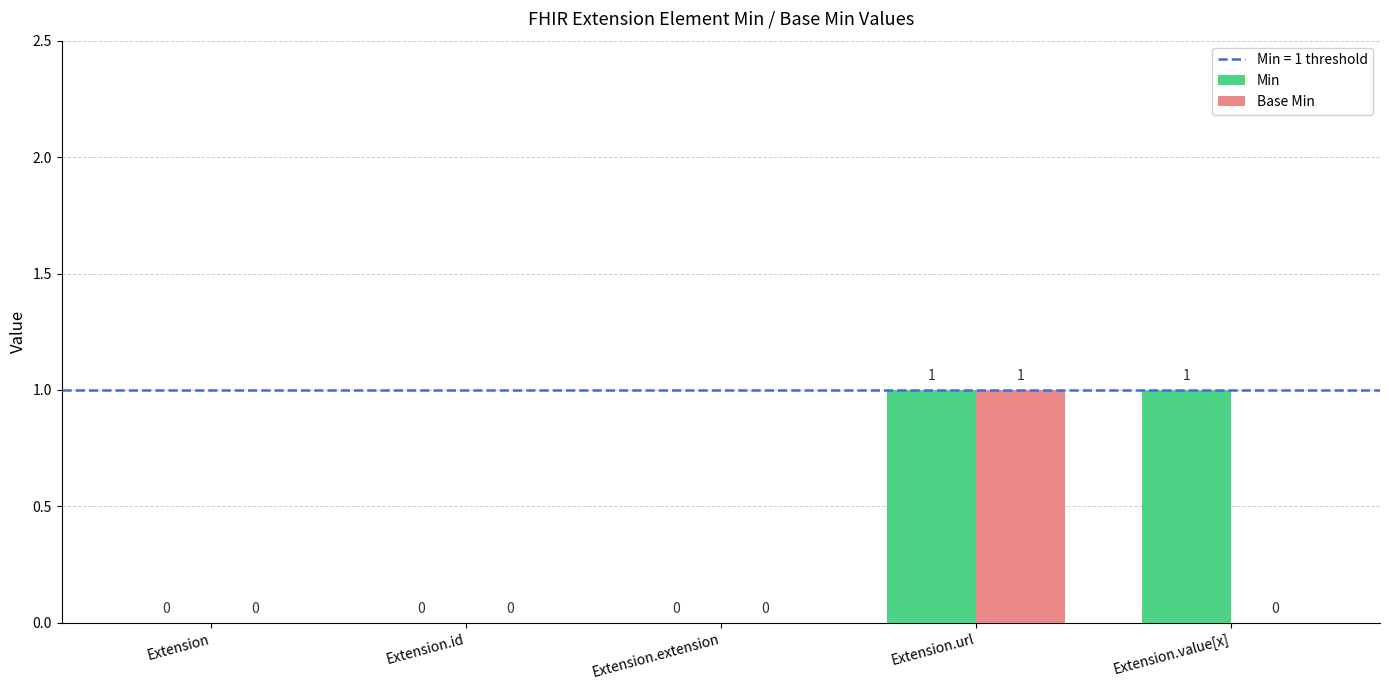

True or false: Min has a value of 0 at Extension.extension.

True